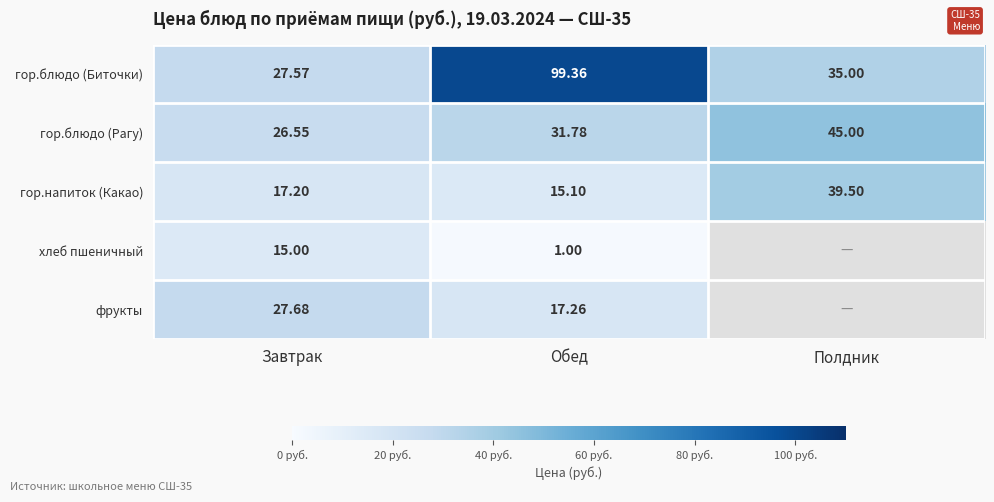

Count the number of data series in this chart.

5